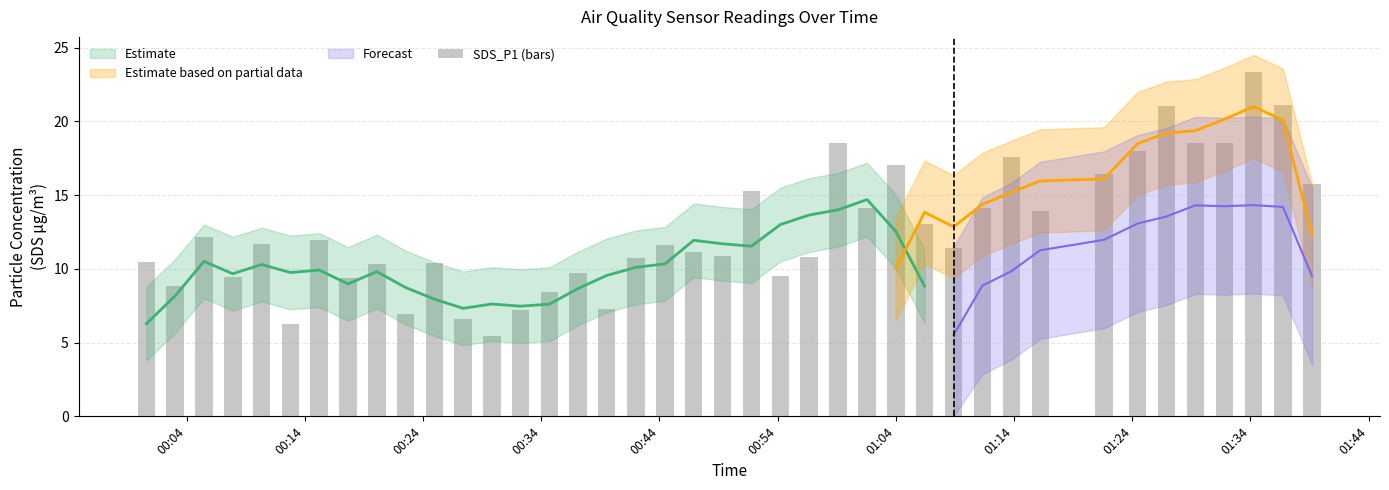

What is the difference between the second highest and second lowest values?

14.9